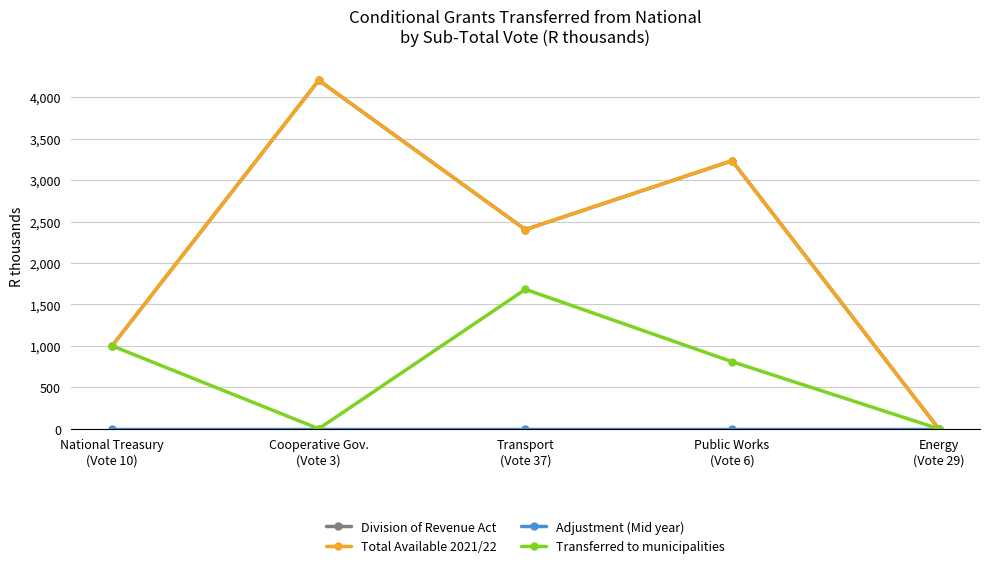

Is this an area chart (filled region under the line)?

No